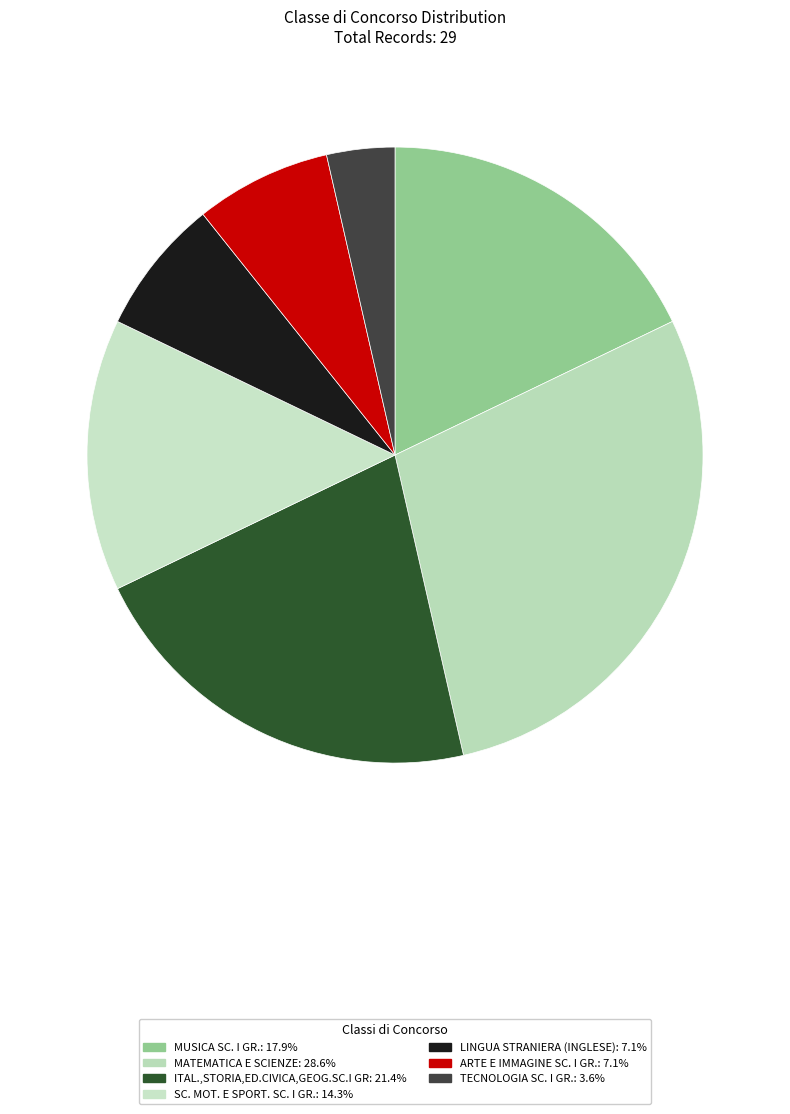

True or false: ITAL.,STORIA,ED.CIVICA,GEOG.SC.I GR accounts for 21% of the total.

True